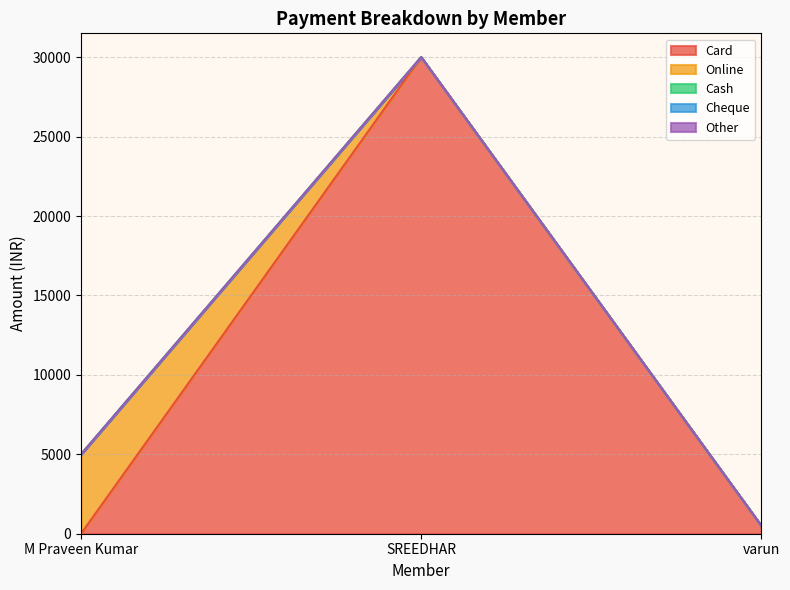

Reading left to right, list all the values displayed in this chart.

Card: 0	30000	500
Online: 5000	0	0
Cash: 0	0	0
Cheque: 0	0	0
Other: 0	0	0